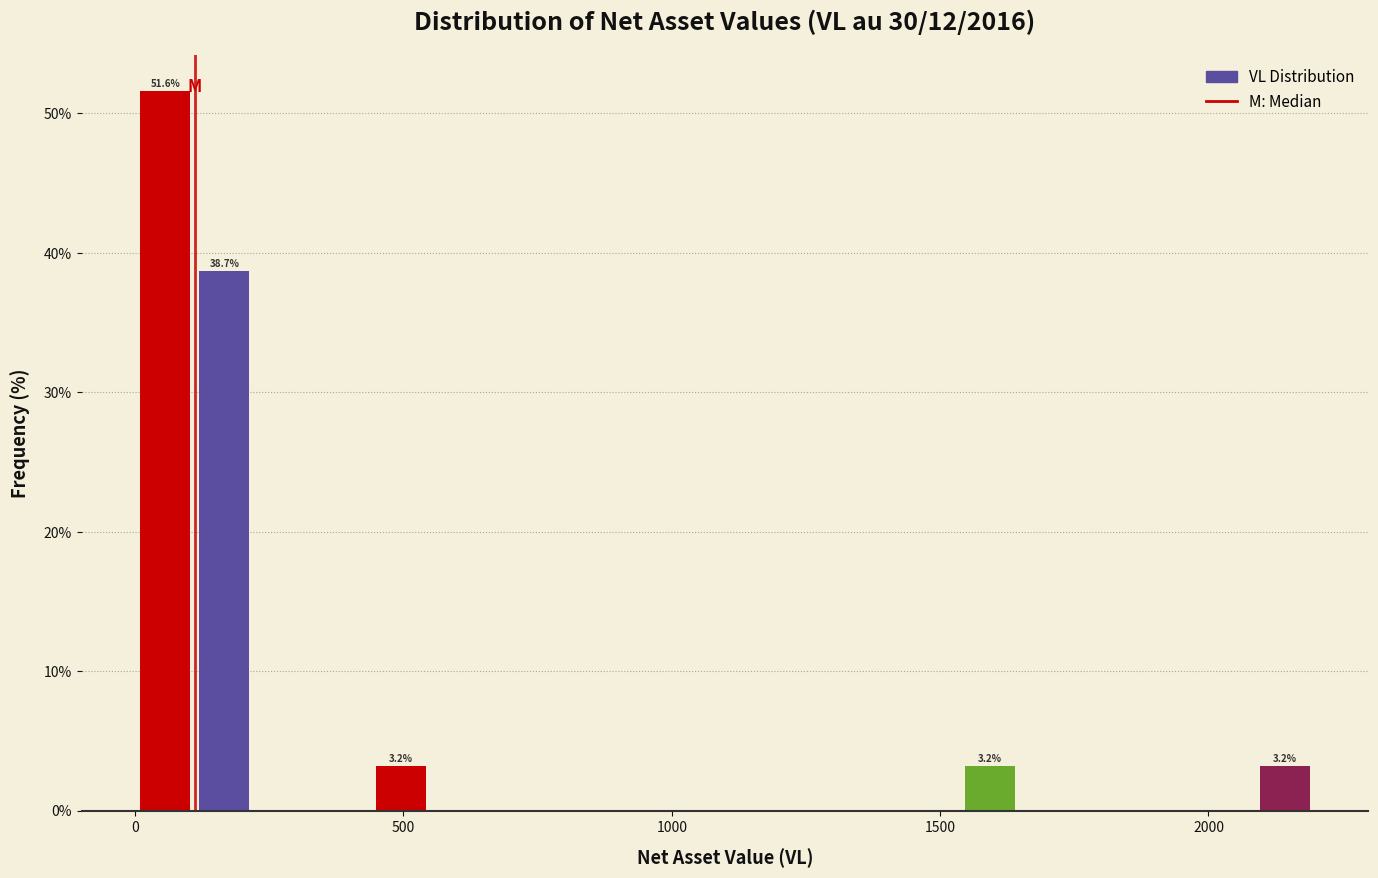

Read against the x-axis, roughly where is the centre of the tallest bar?

50